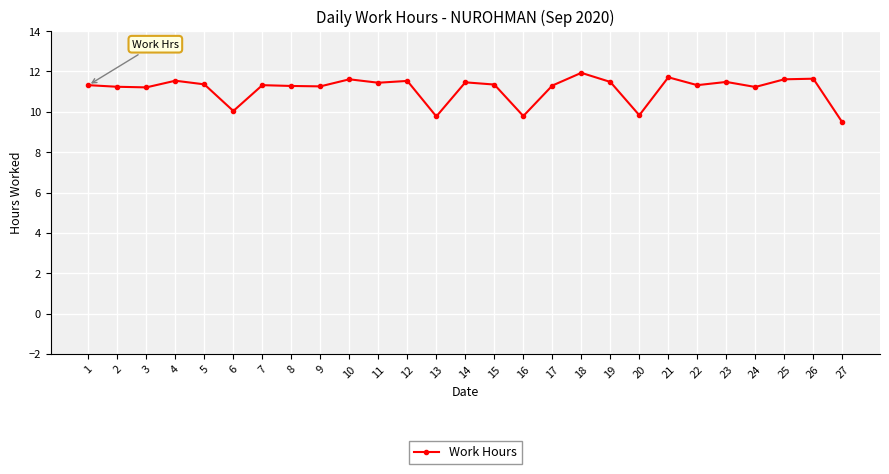

Which label corresponds to the largest value in the chart?

18